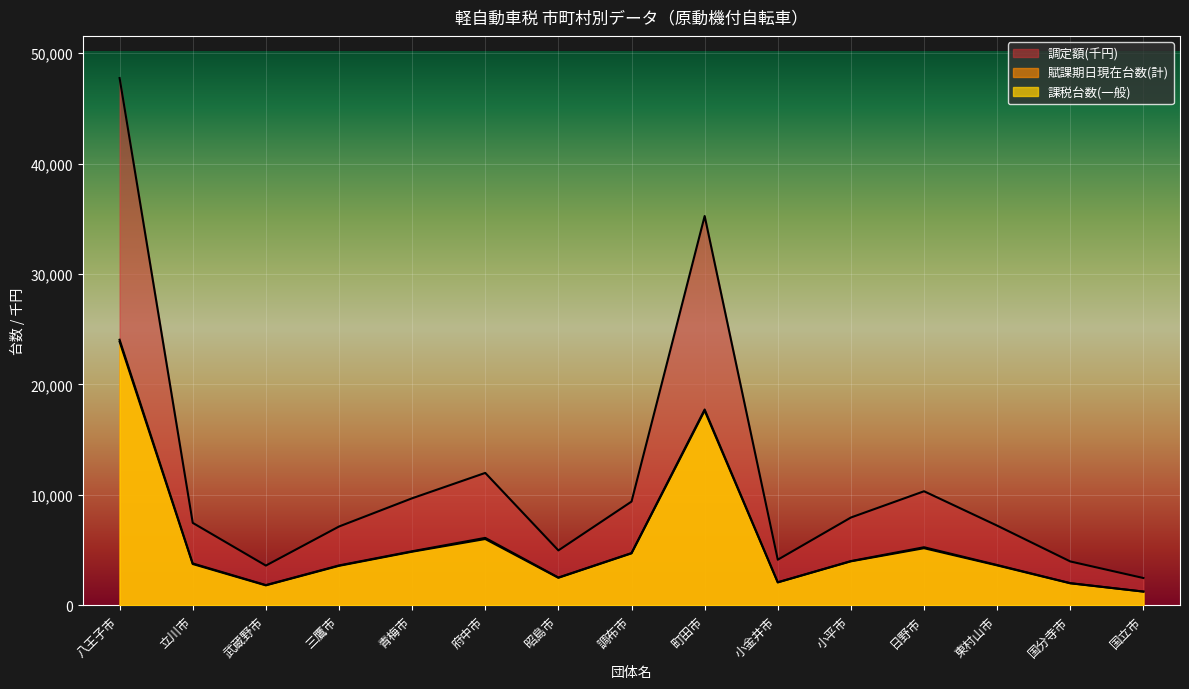

Reading left to right, what are all the values shown in this chart?

課税台数(一般): 八王子市=47742	立川市=7454	武蔵野市=3586	三鷹市=7124	青梅市=9682	府中市=11980	昭島市=4960	調布市=9384	町田市=35246	小金井市=4118	小平市=7940	日野市=10318	東村山市=7204	国分寺市=3960	国立市=2458
賦課期日現在台数(計): 八王子市=24040	立川市=3779	武蔵野市=1820	三鷹市=3600	青梅市=4882	府中市=6095	昭島市=2504	調布市=4720	町田市=17723	小金井市=2078	小平市=3995	日野市=5247	東村山市=3637	国分寺市=1995	国立市=1231
調定額(千円): 八王子市=23871	立川市=3727	武蔵野市=1793	三鷹市=3562	青梅市=4841	府中市=5990	昭島市=2480	調布市=4692	町田市=17623	小金井市=2059	小平市=3970	日野市=5159	東村山市=3602	国分寺市=1980	国立市=1229